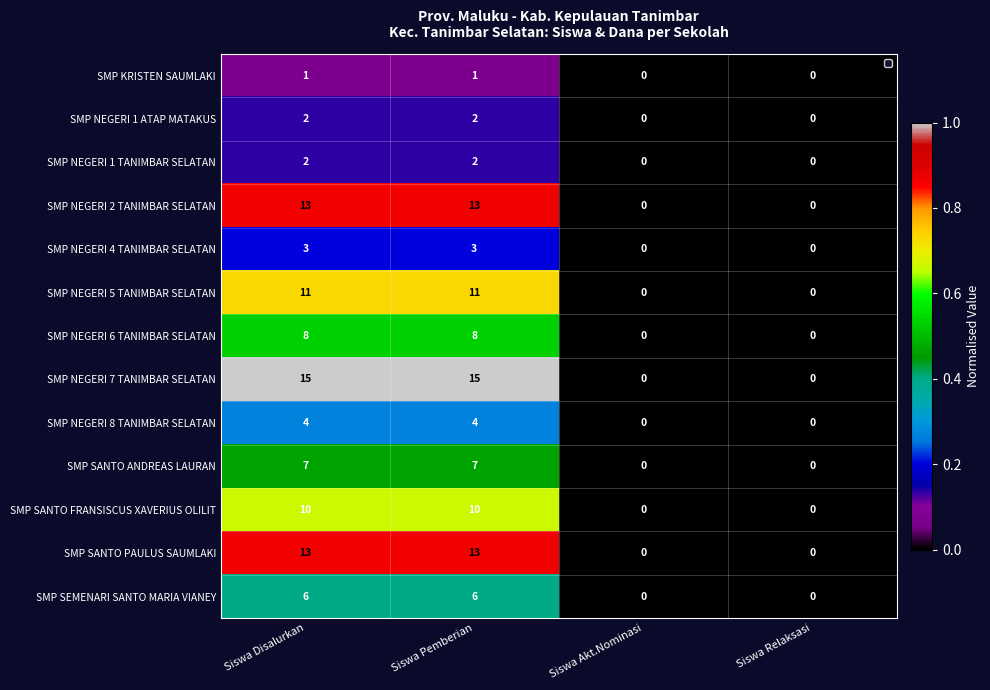

Which category has the highest value in the SMP SANTO ANDREAS LAURAN series?

Siswa Disalurkan